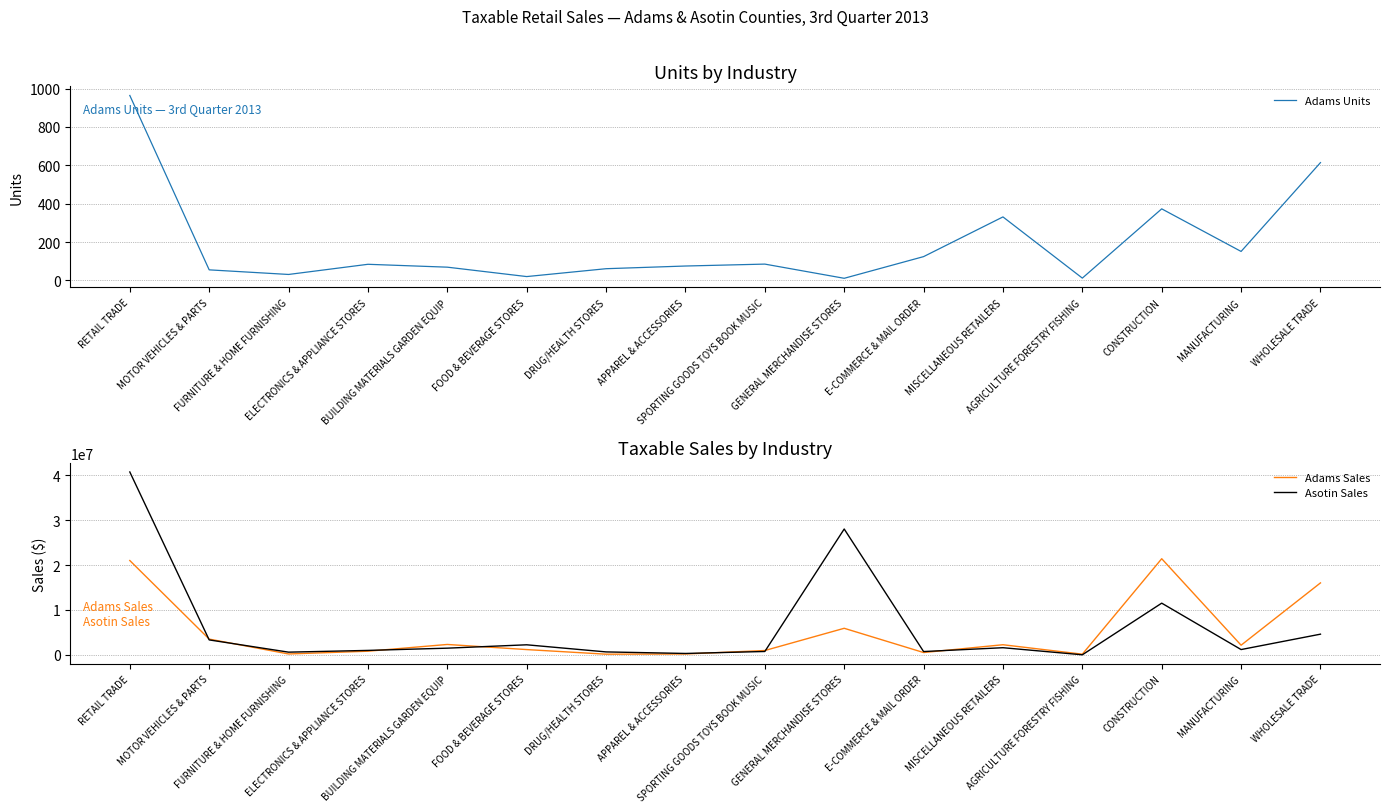

True or false: Adams Sales and Adams Units intersect in this chart.

False